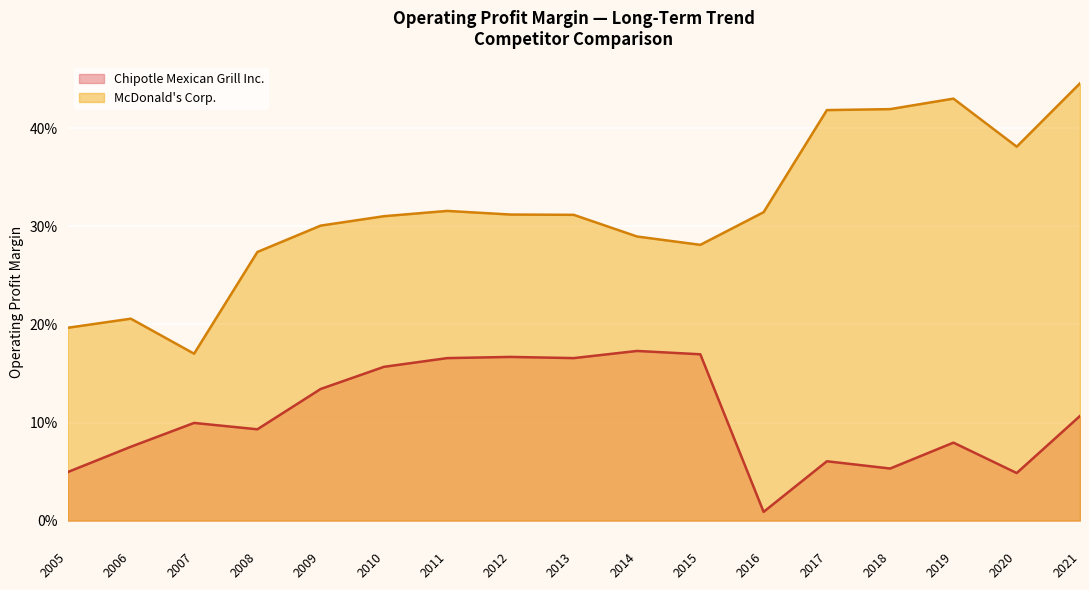

What are all the series names shown in the legend?

Chipotle Mexican Grill Inc., McDonald's Corp.